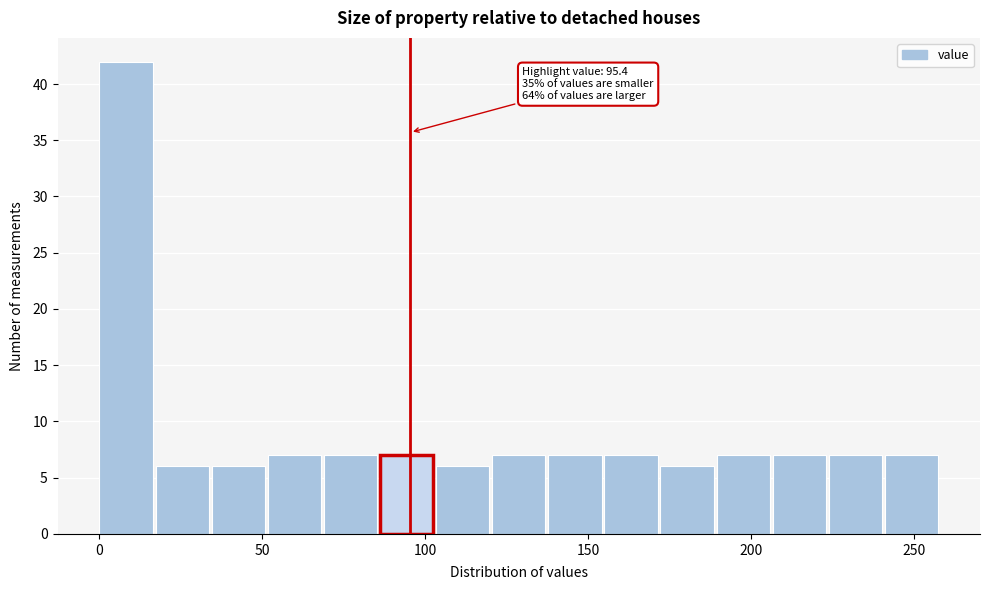

Around what value on the x-axis is the tallest bar? Give the approximate position of its centre, as read against the axis.

10